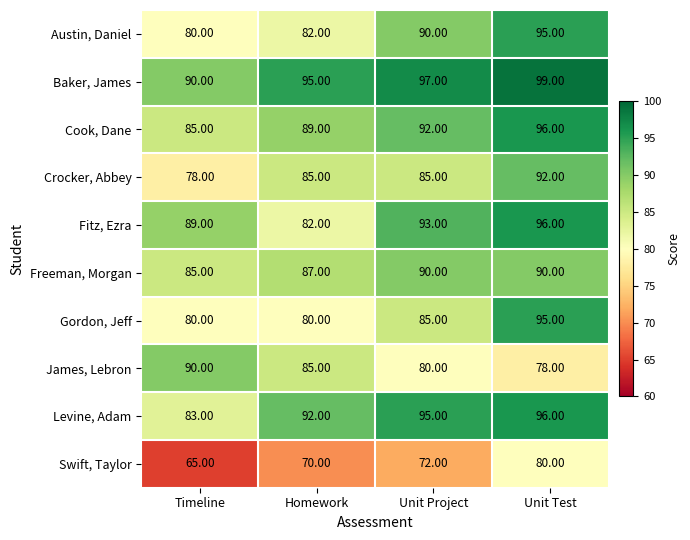

What is the difference between the Freeman, Morgan values at Timeline and Unit Project?

5